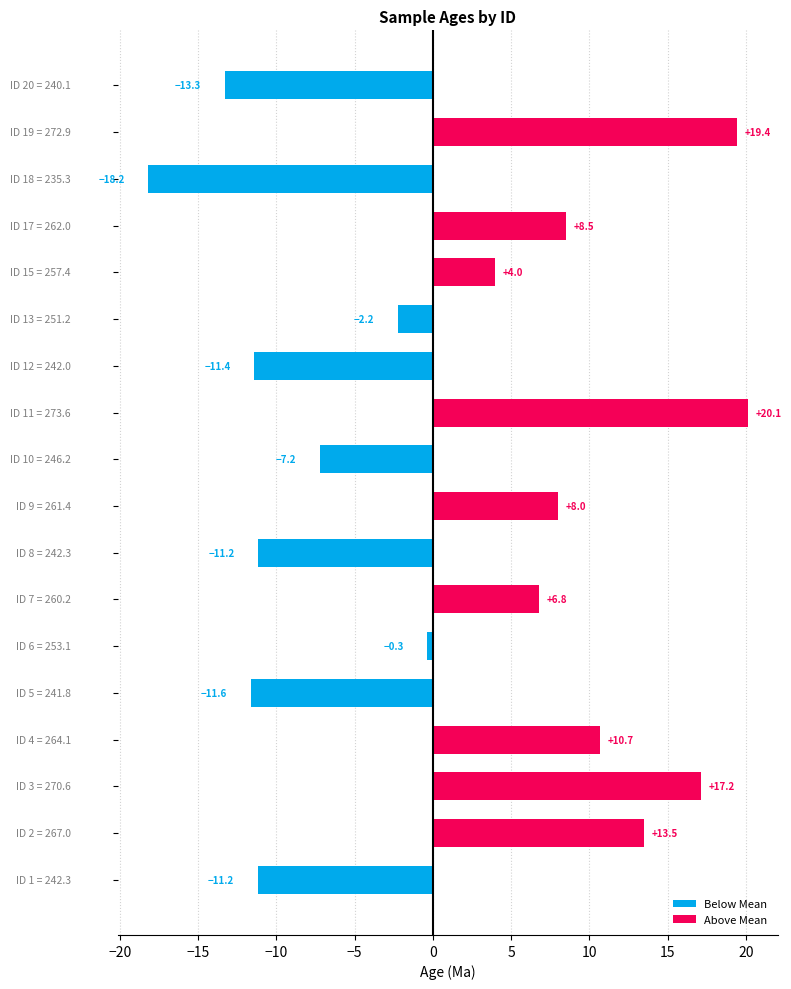

What is the average value?

1.2